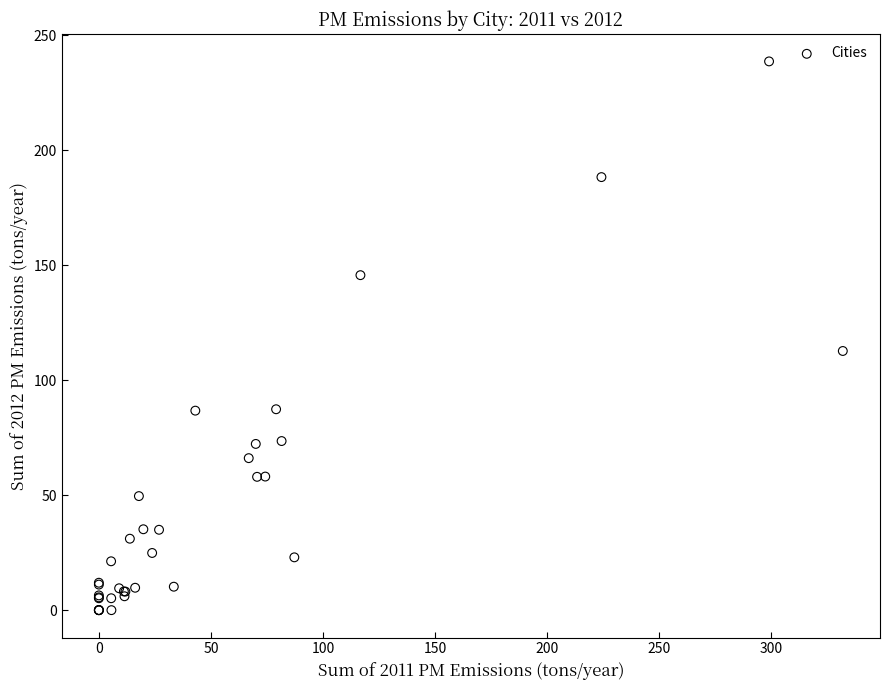

What Y value in the scatter plot is closest to 119?

112.7